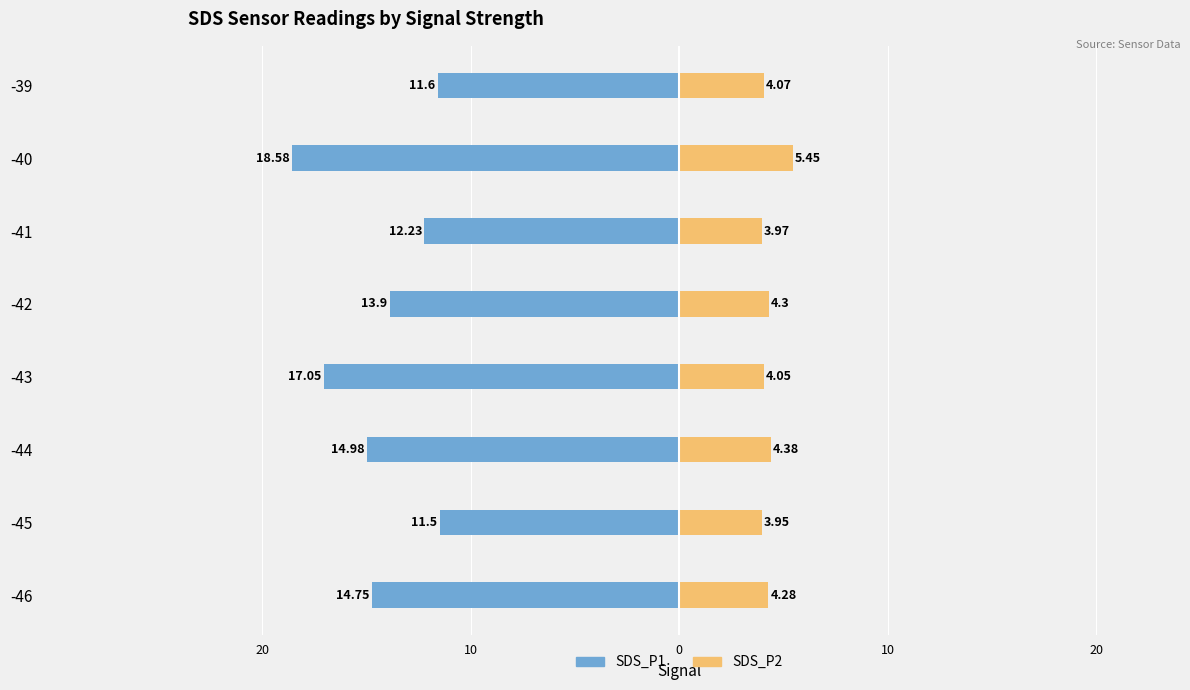

Is it true that SDS_P2 equals 7.7 at -42?

False